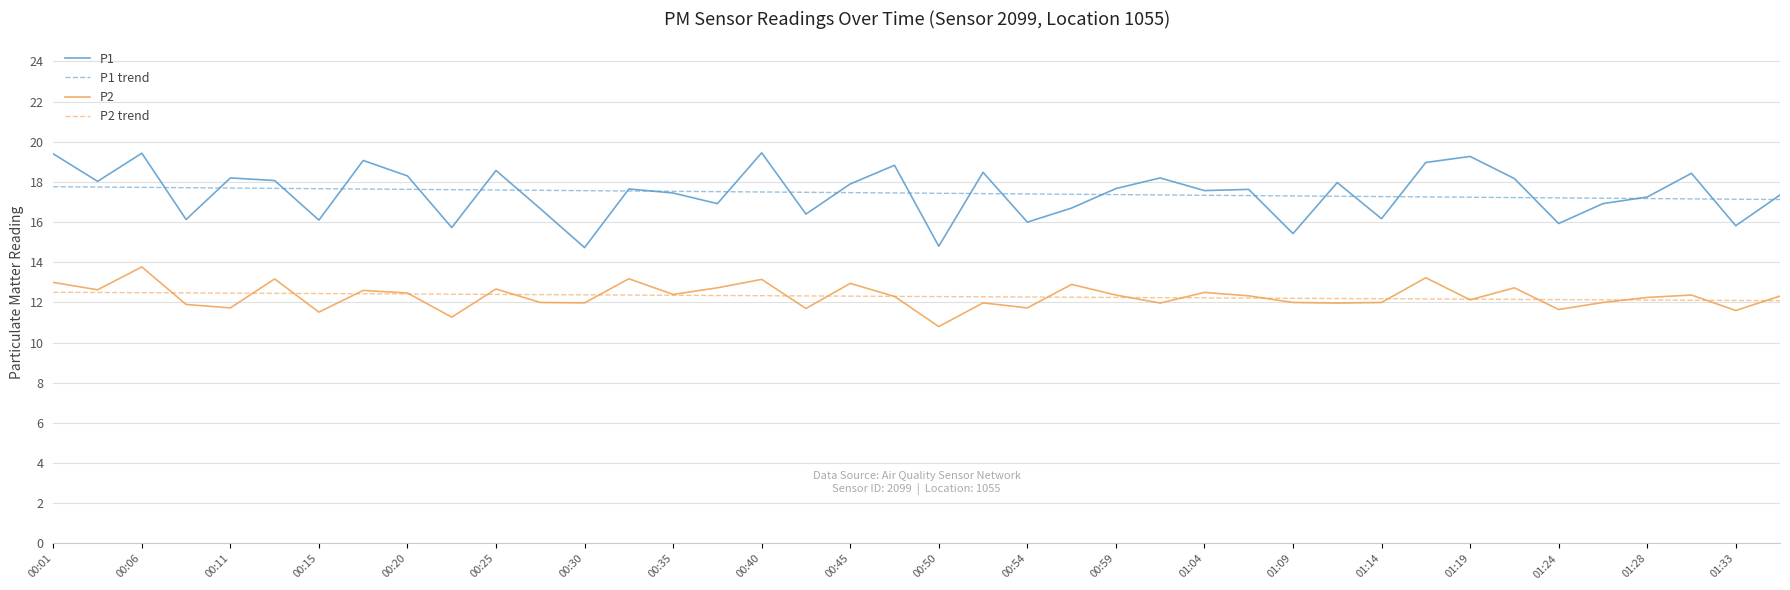

True or false: P1 and P2 trend cross at least once.

False